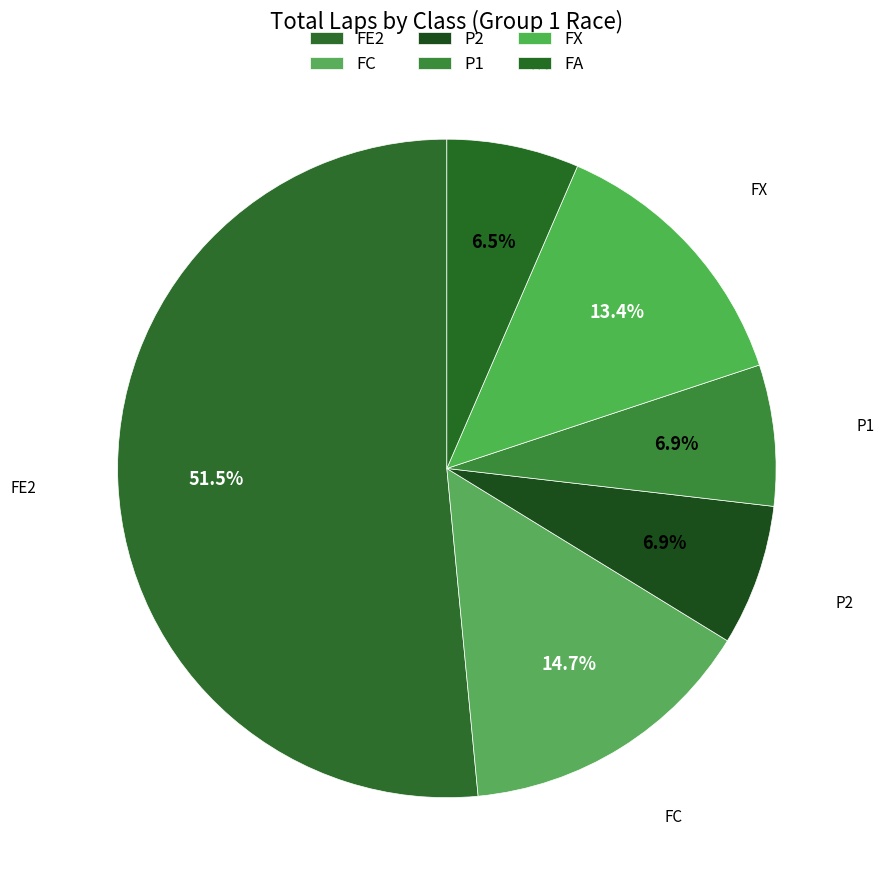

How many segments does this pie chart have?

6